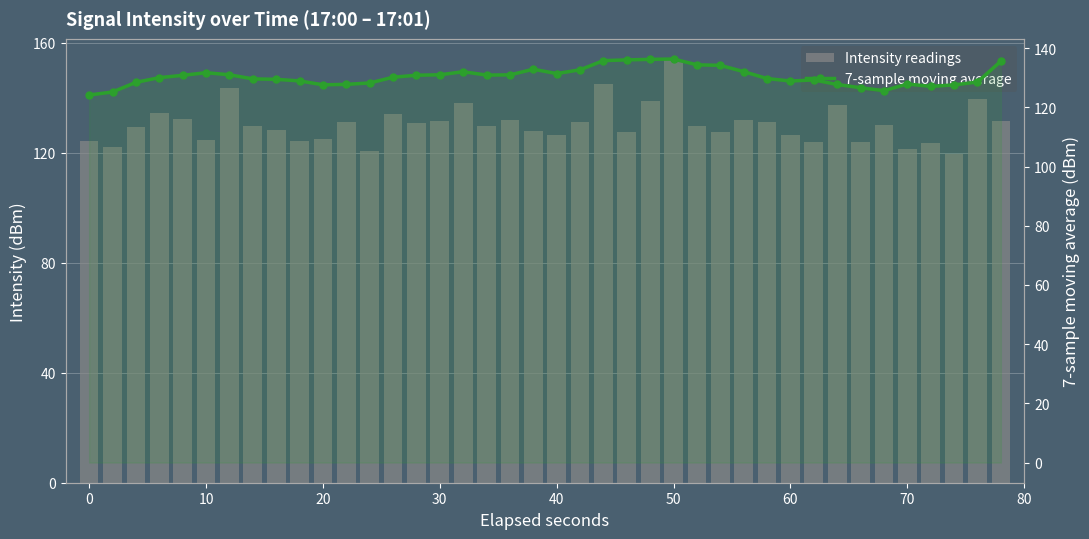

What is the difference between the maximum and second lowest values in the 7-sample moving average series?

11.1